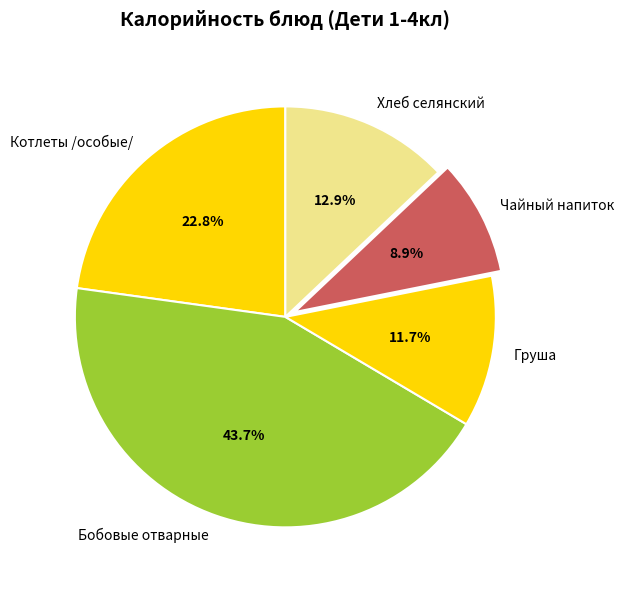

To the nearest percent, what is the combined percentage of Котлеты /особые/ and Груша?

34%